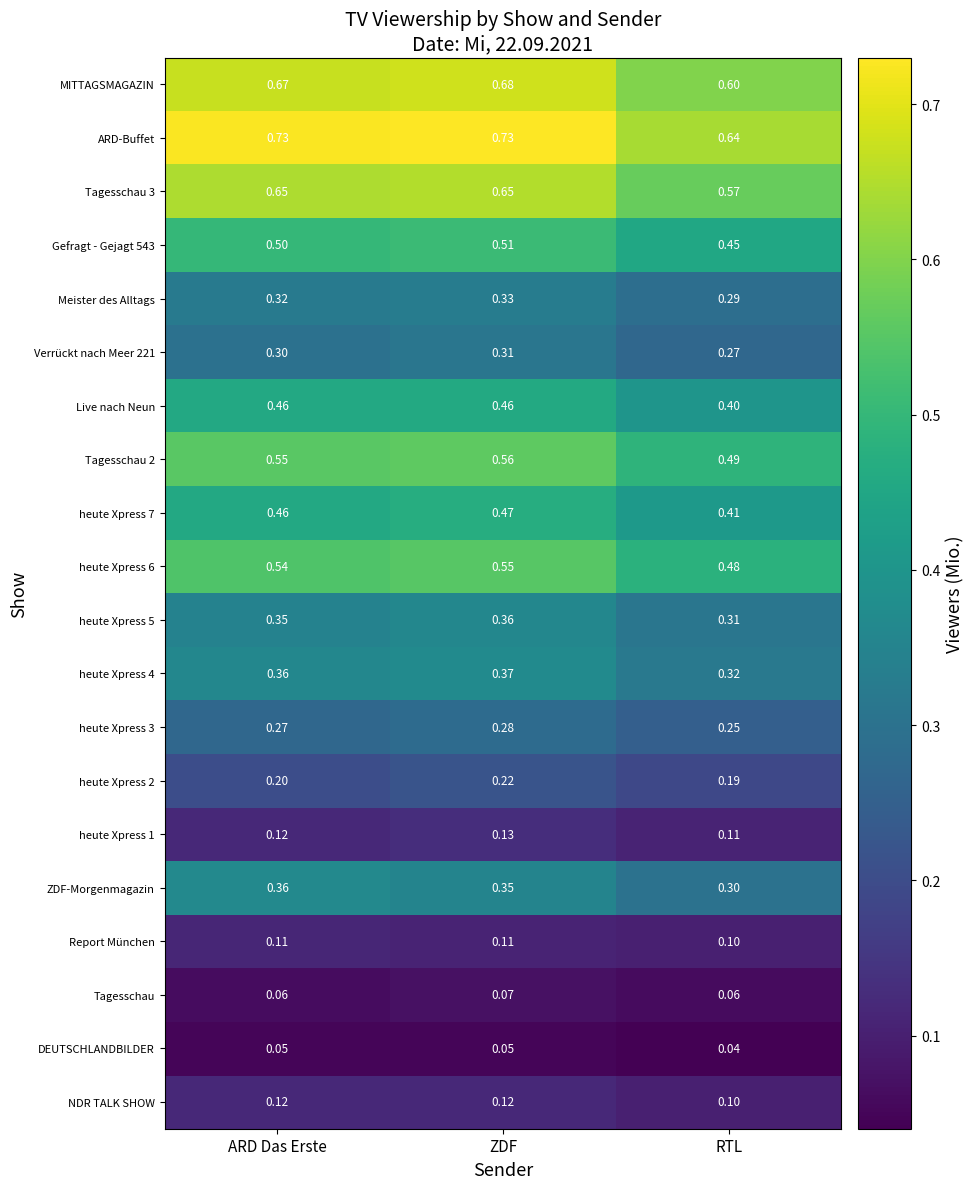

Where is Tagesschau 2 nearest to the value 0?

RTL